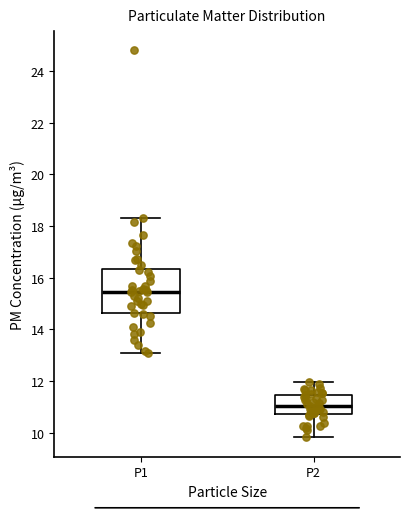

Reading left to right, read every box against the y-axis: the position of its median line, the range the box covers, and the ends of its whiskers. The values are not printed on the chart, so give them approximately, as read against the axis.

P1: median 15.4, box 14.6 to 16.4, whiskers 13.2 to 18.4
P2: median 11.0, box 10.8 to 11.4, whiskers 9.8 to 12.0